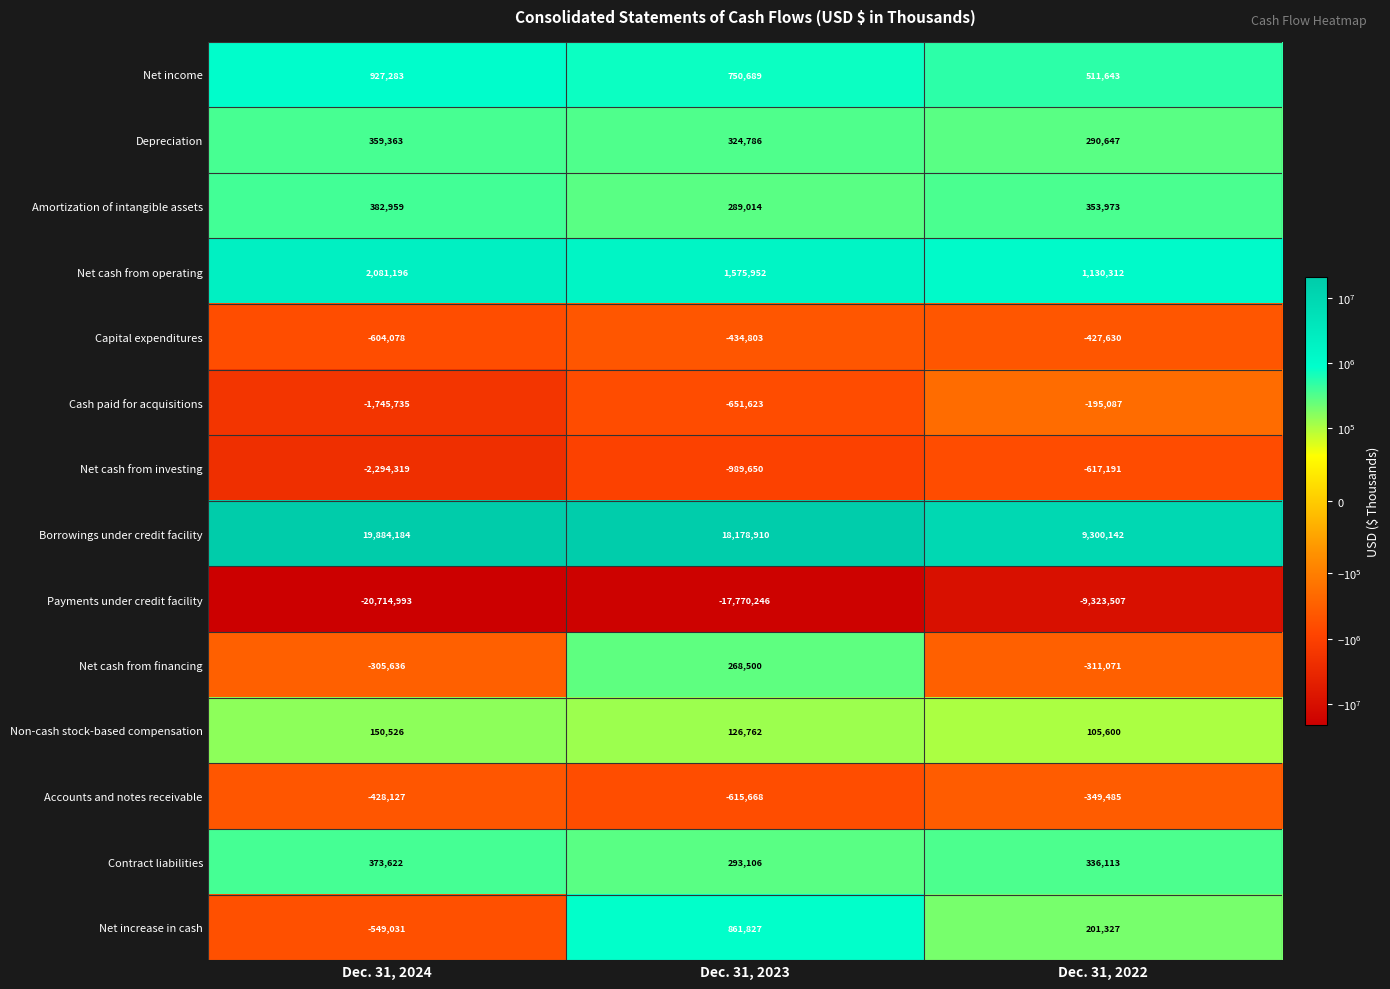

Is it true that Depreciation equals 574111 at Dec. 31, 2023?

False